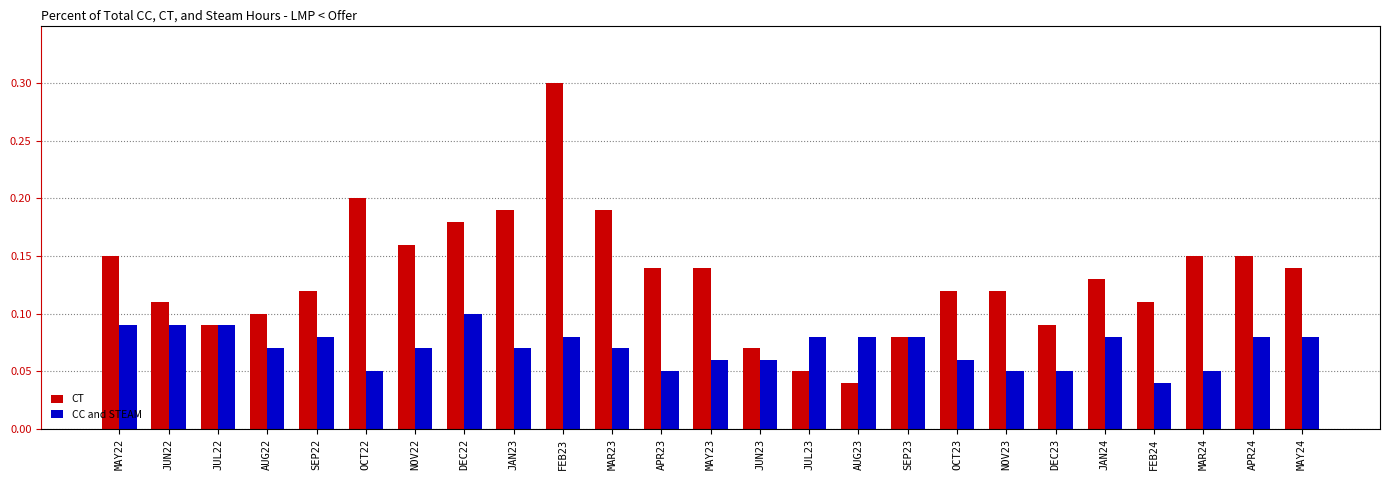

What position from the left is FEB24?

22